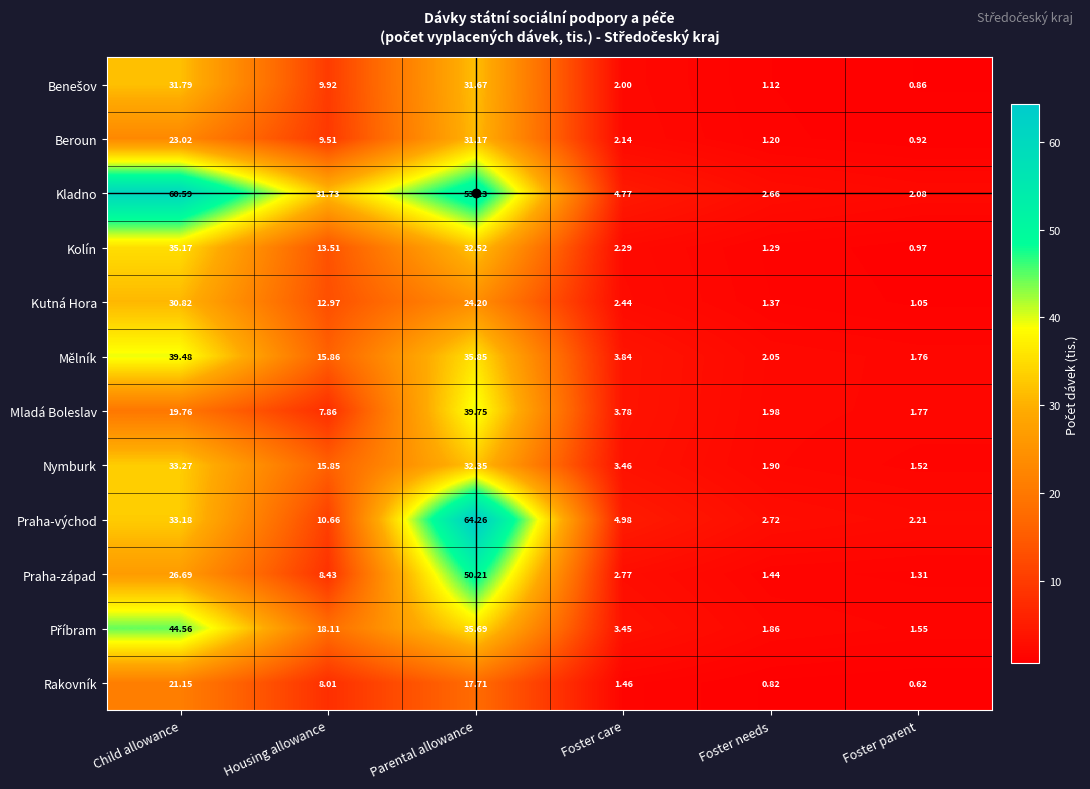

Where is Beroun nearest to the value 16?

Housing allowance